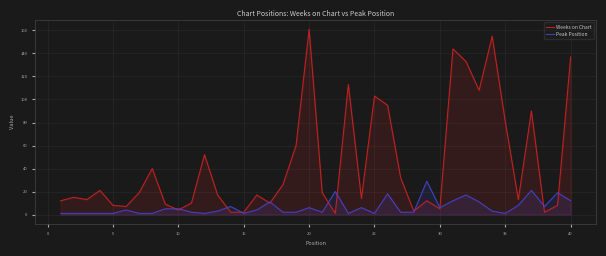

What is the maximum value shown in the chart?

161